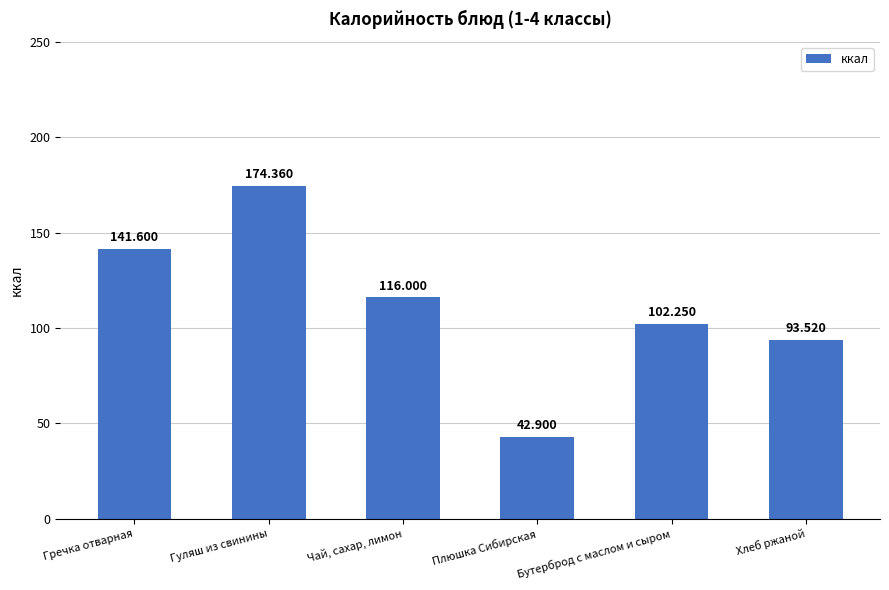

List the labels in order of value, smallest first.

Плюшка Сибирская, Хлеб ржаной, Бутерброд с маслом и сыром, Чай, сахар, лимон, Гречка отварная, Гуляш из свинины